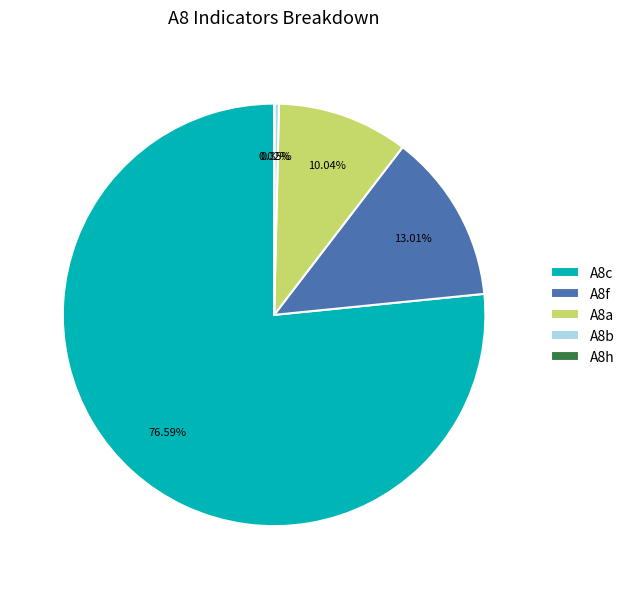

Combined, what portion of the pie is A8b and A8f?

13.4%